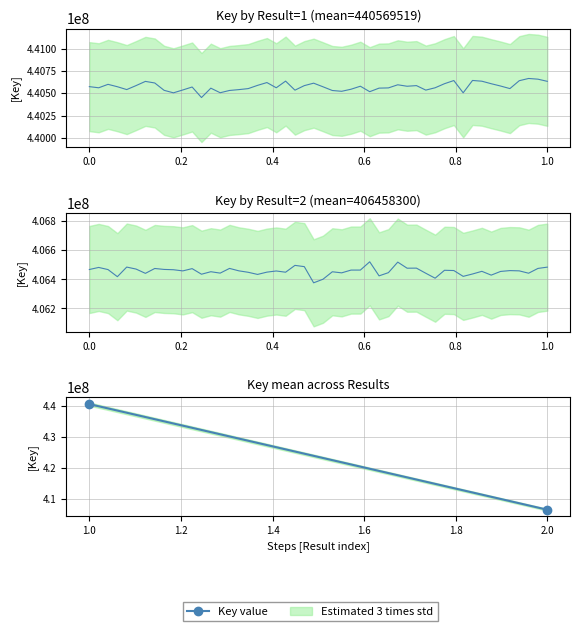

Is it true that the value at 2.0 is 406458300?

True